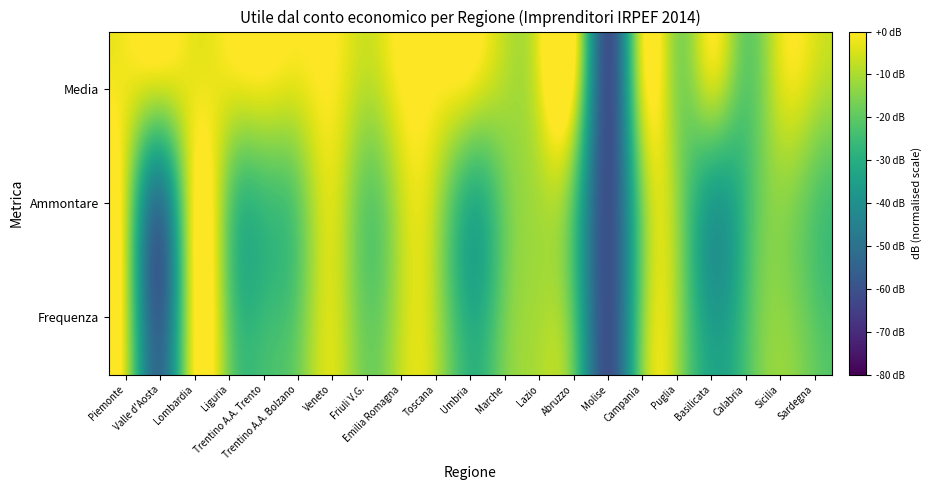

List the series in order of their peak value, highest first.

Frequenza, Ammontare, Media